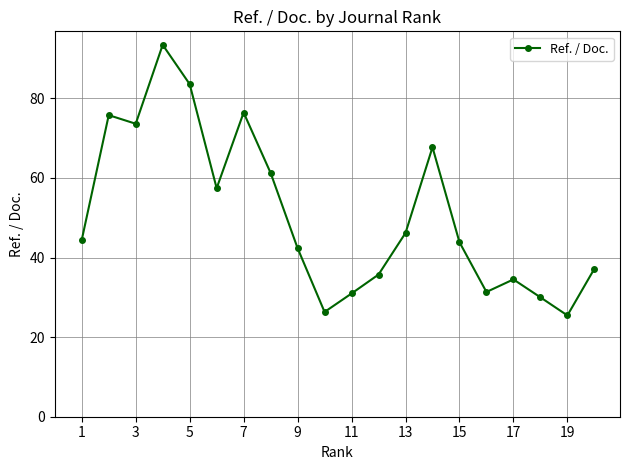

True or false: the data has more than 1 interior local peaks.

True